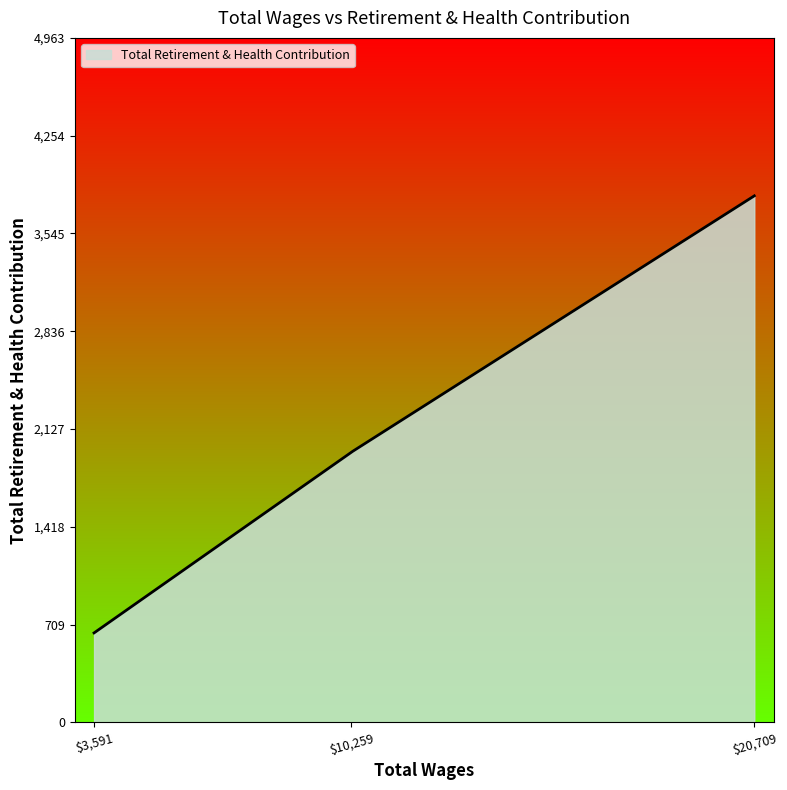

What is the maximum value shown in the chart?

3818.0